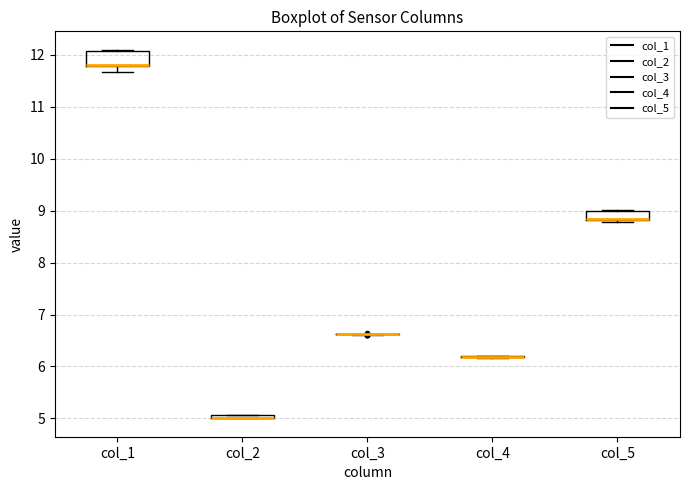

Which box is the tallest, from its lower edge to its upper edge?

col_1